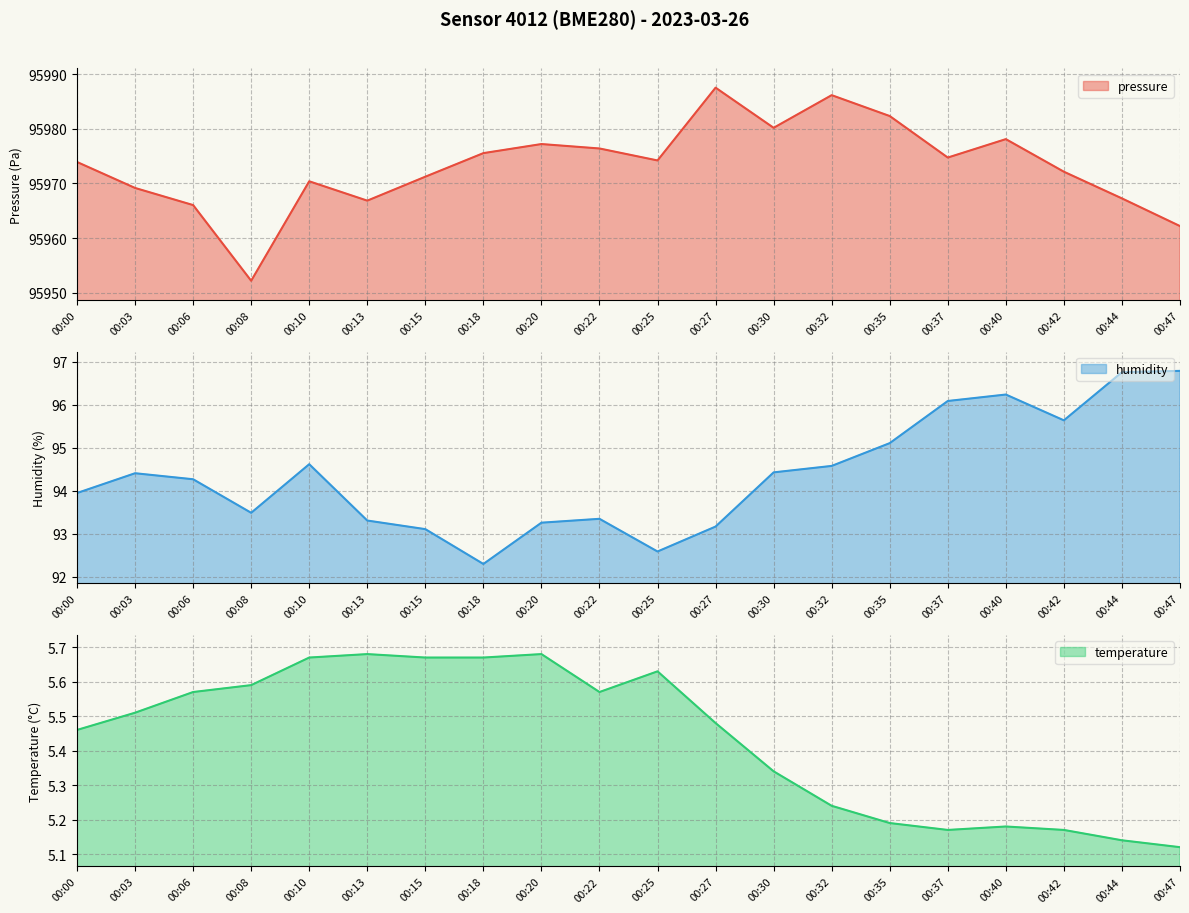

Reading left to right, list all the values displayed in this chart.

pressure: 95973.9	95969.2	95966.0	95952.2	95970.4	95966.8	95971.2	95975.5	95977.2	95976.4	95974.2	95987.5	95980.2	95986.1	95982.3	95974.7	95978.1	95972.1	95967.2	95962.2
humidity: 94.0	94.4	94.3	93.5	94.6	93.3	93.1	92.3	93.3	93.3	92.6	93.2	94.4	94.6	95.1	96.1	96.2	95.6	96.8	96.8
temperature: 5.5	5.5	5.6	5.6	5.7	5.7	5.7	5.7	5.7	5.6	5.6	5.5	5.3	5.2	5.2	5.2	5.2	5.2	5.1	5.1